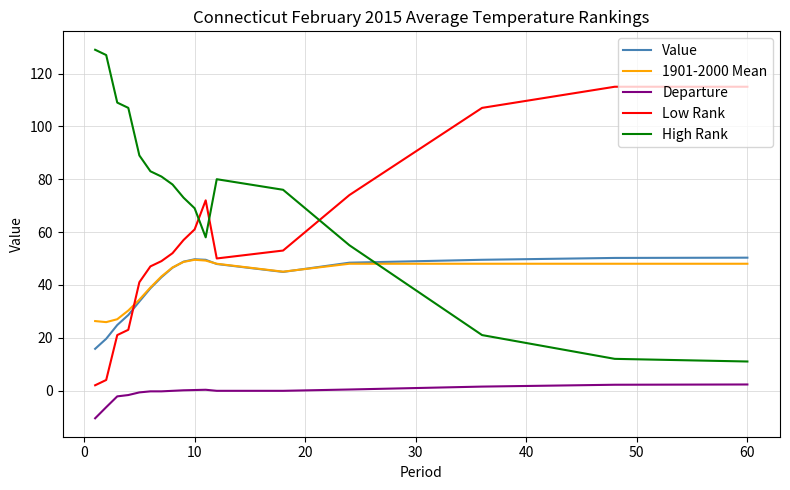

True or false: High Rank and Departure intersect in this chart.

False